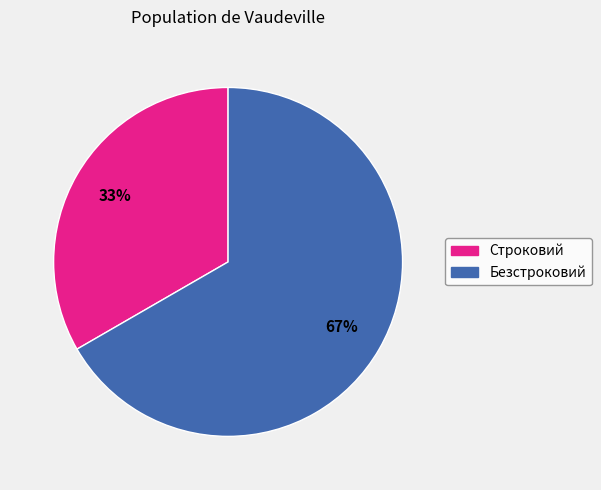

Is it true that Строковий is 33% of the pie?

True